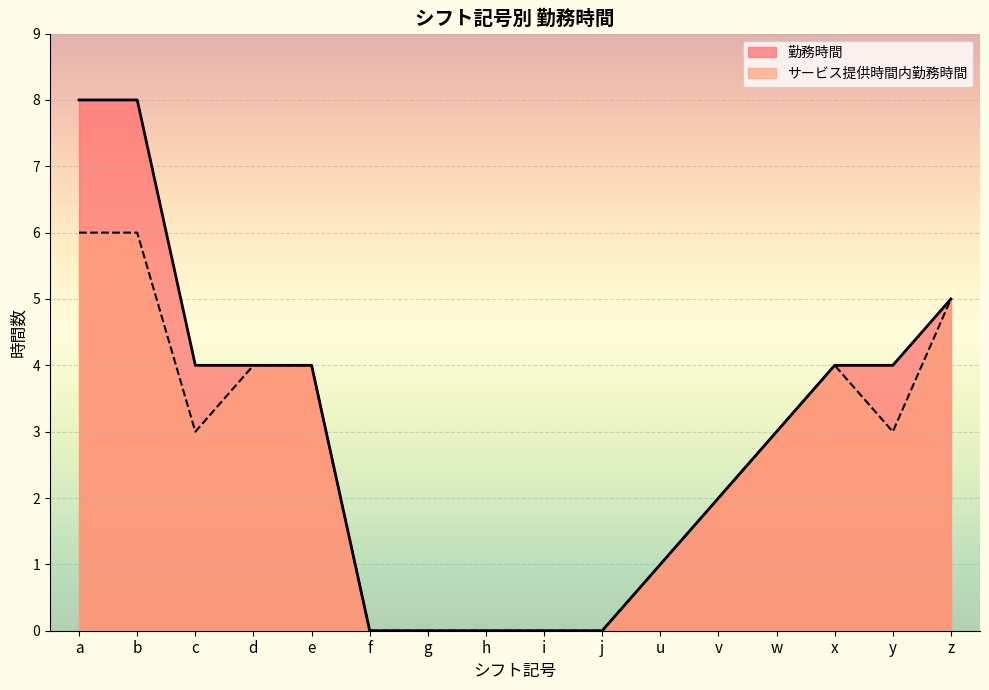

At which label is 勤務時間 closest to 4?

c